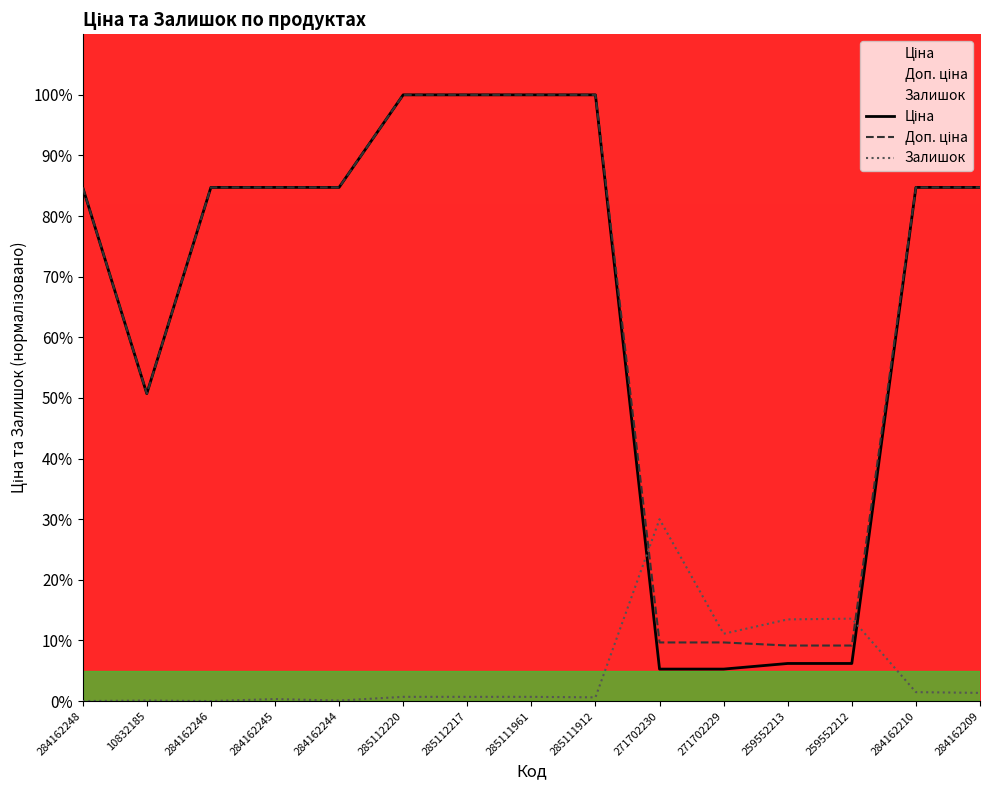

How many intersections are there between Доп. ціна and Залишок?

2